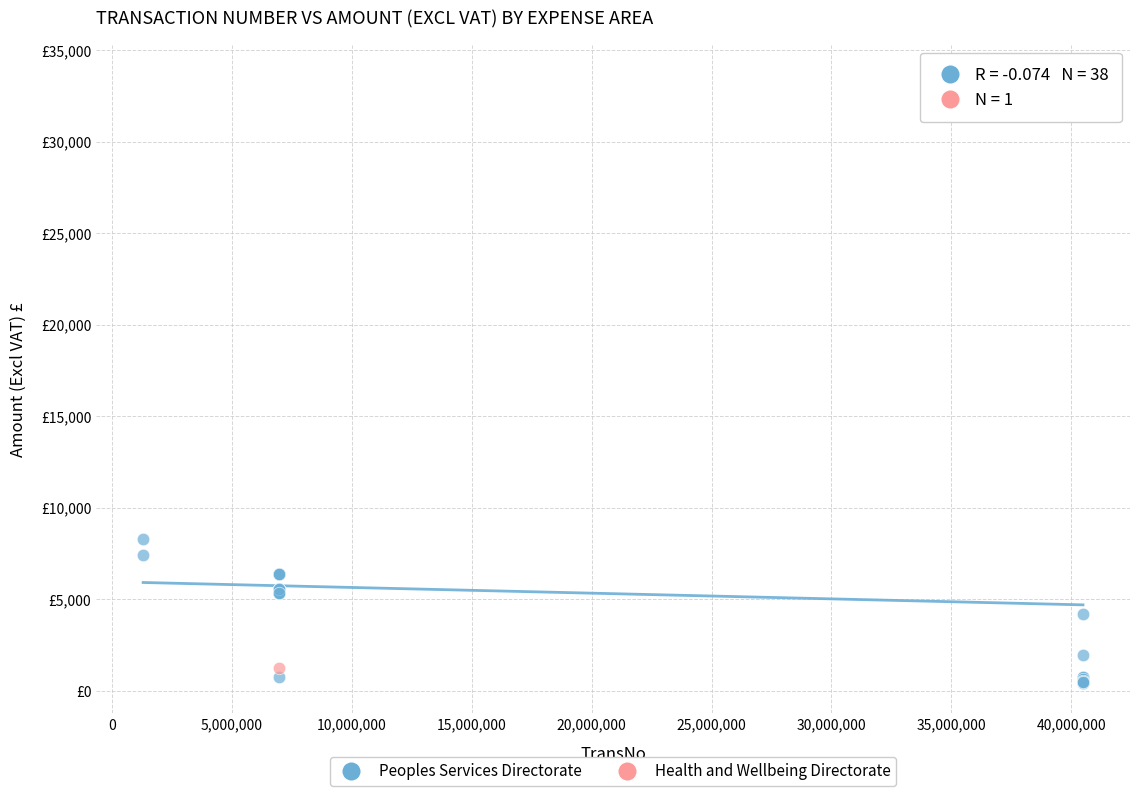

What are all the series names shown in the legend?

Peoples Services Directorate, Health and Wellbeing Directorate